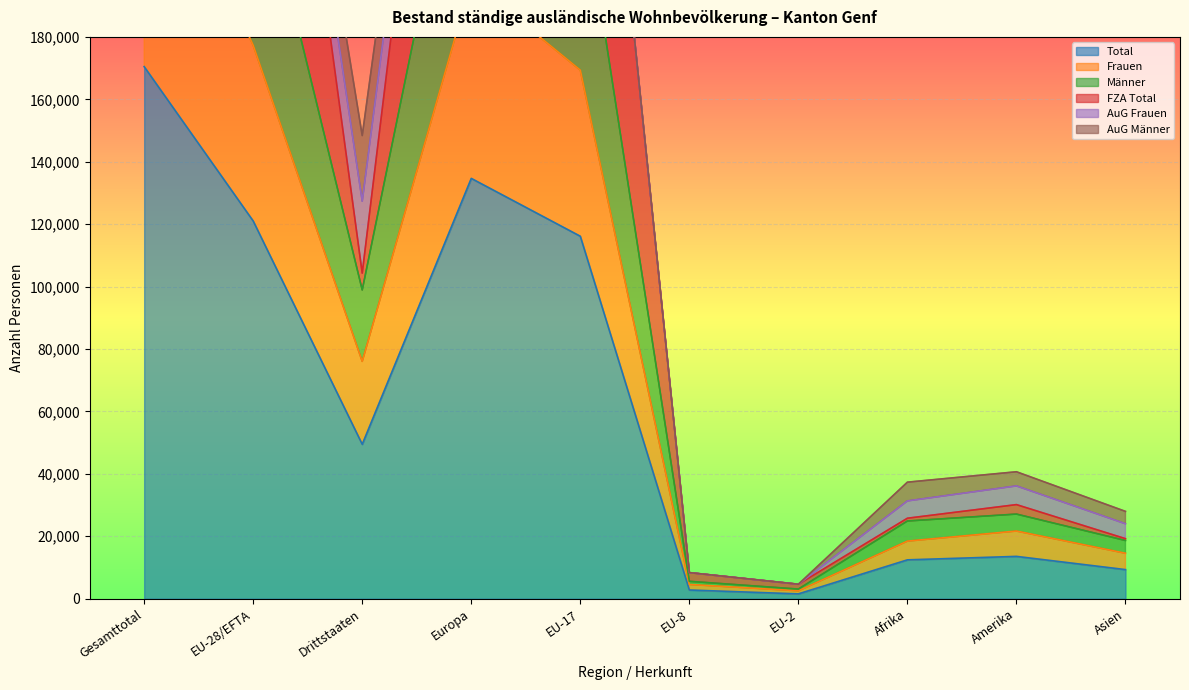

What is the sum of all FZA Total values?

1761555